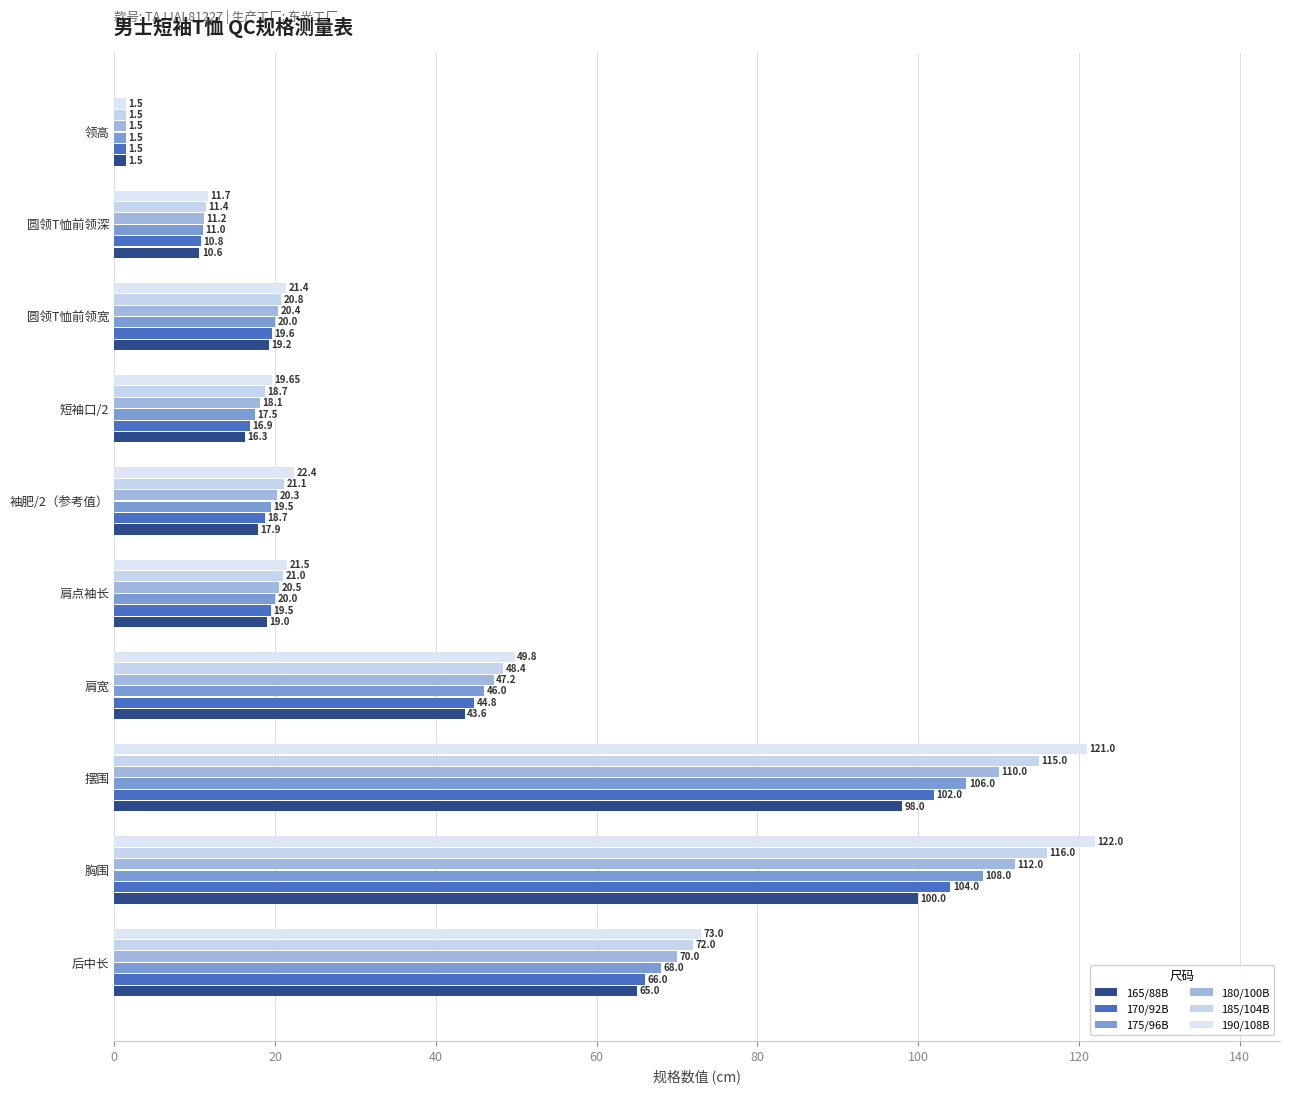

Which series has the widest spread of values?

190/108B